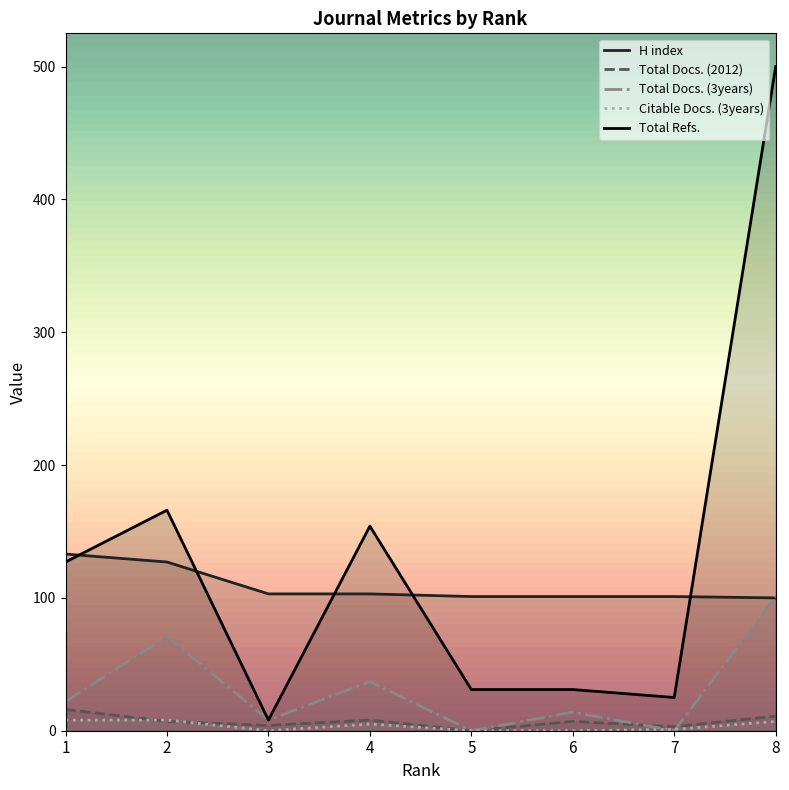

At which label does Total Docs. (2012) first exceed 7?

1